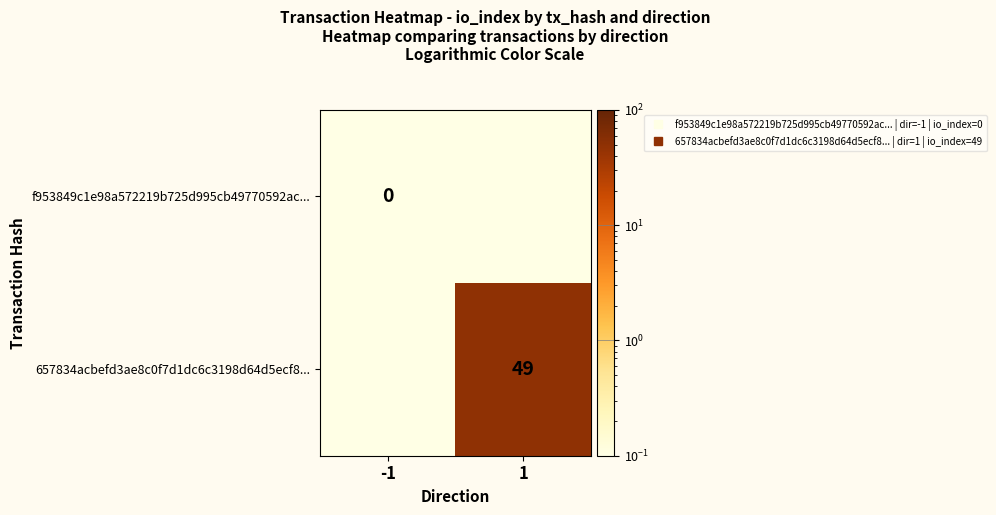

The 657834acbefd3ae8c0f7d1dc6c3198d64d5ecf8... series shows 21.9 at 1. True or false?

False